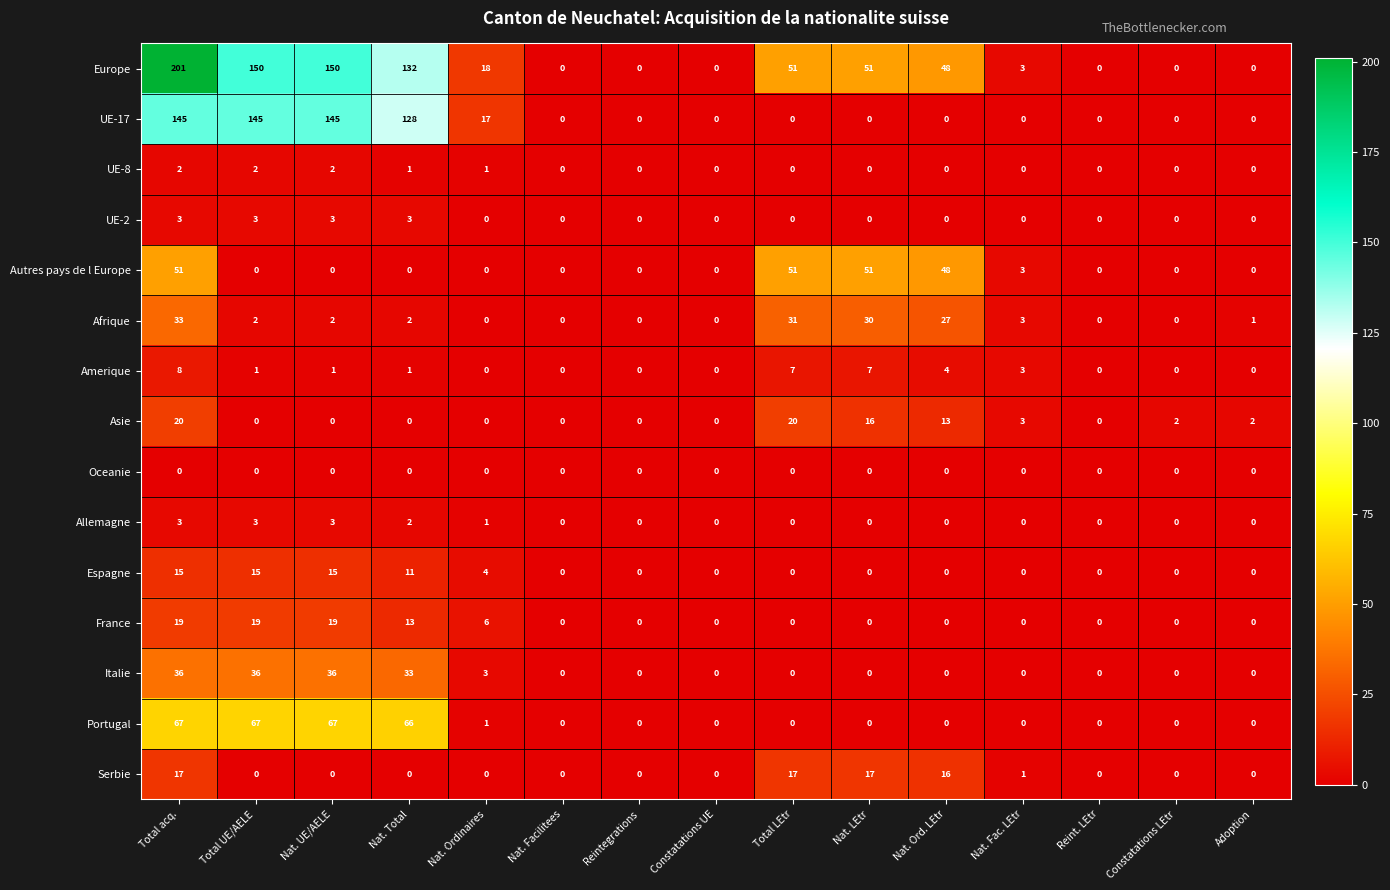

At how many categories does at least one series exceed 6?

8